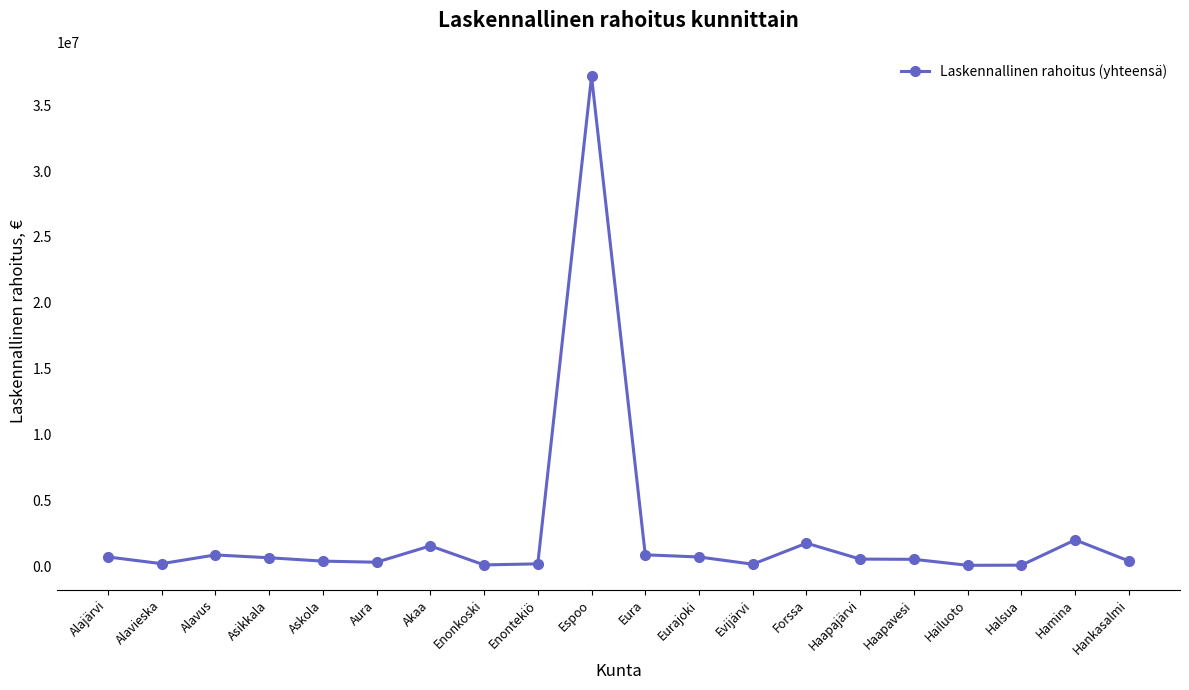

What is the label of the 3rd point from the right?

Halsua